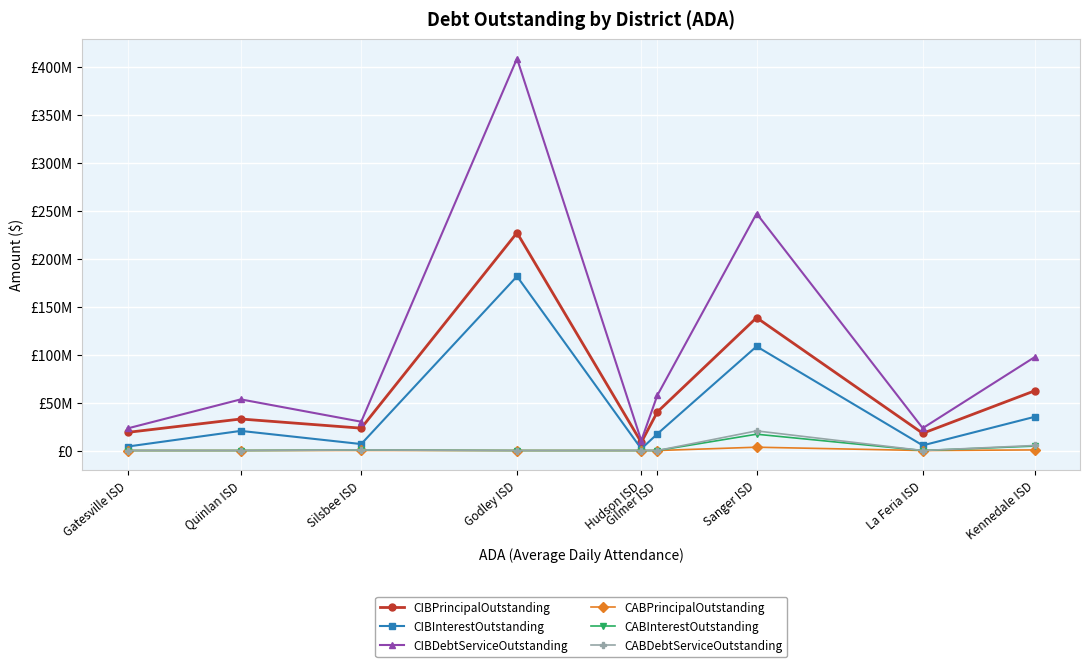

At which label does CIBPrincipalOutstanding reach its peak?

Godley ISD